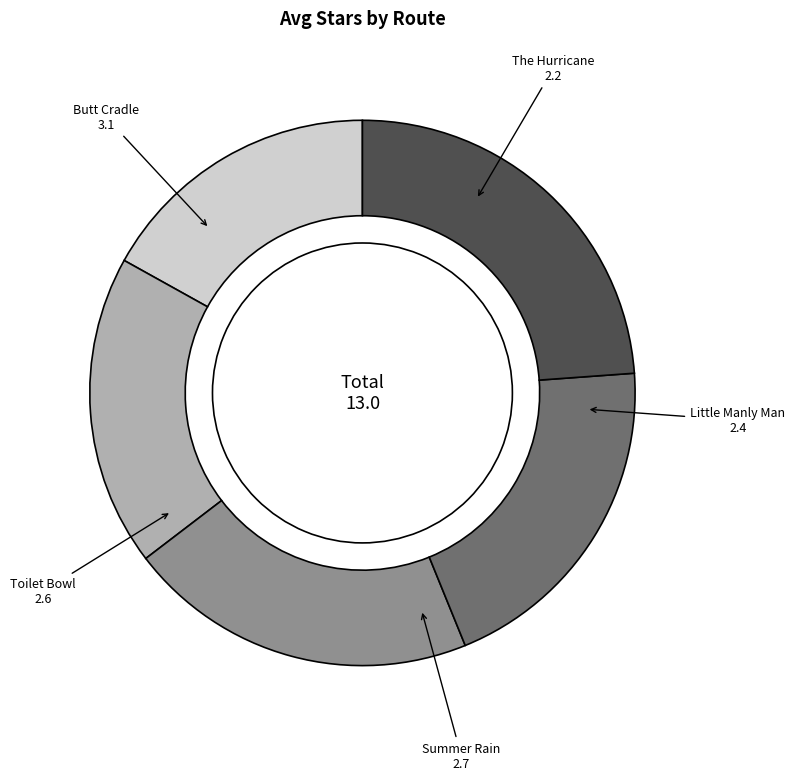

What is the largest slice in the pie chart?

Butt Cradle